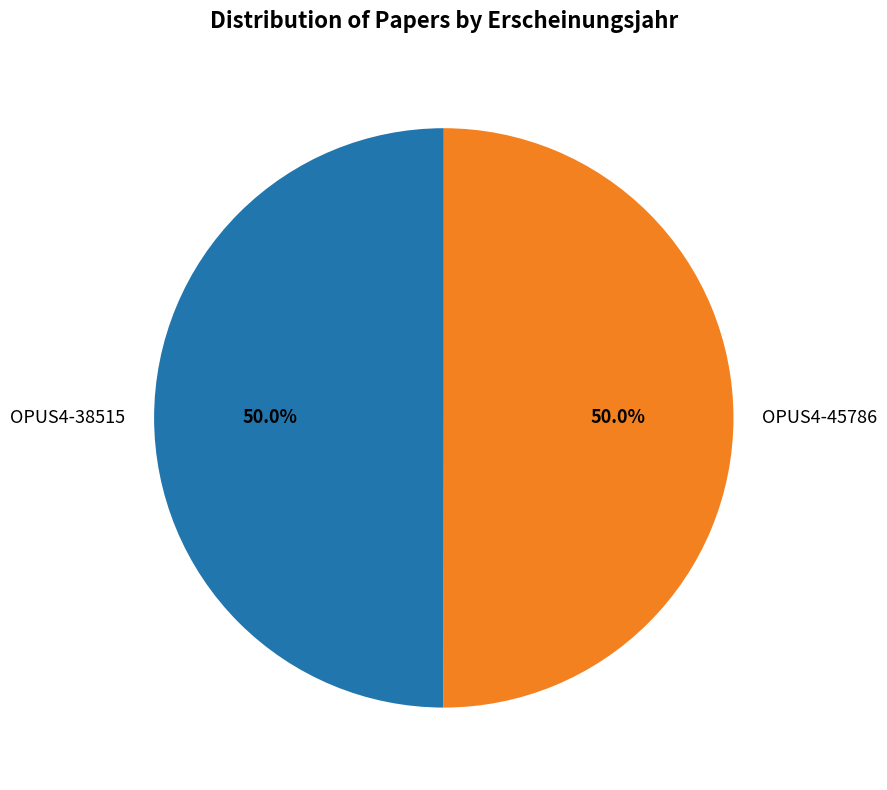

True or false: OPUS4-38515 accounts for 65% of the total.

False